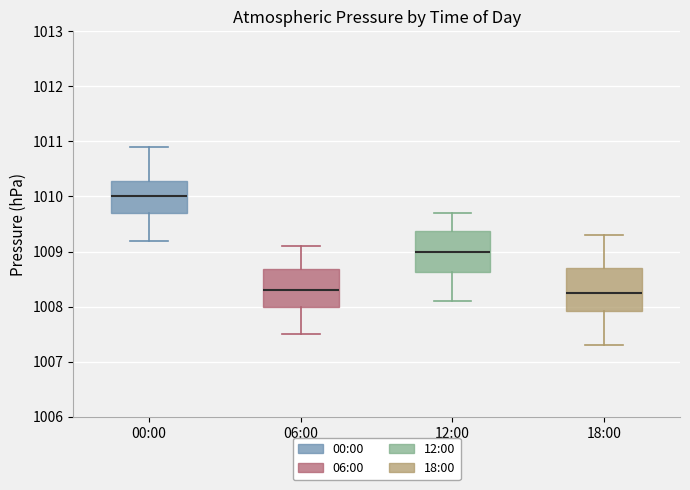

Where is the lower edge of the box for 06:00 on the y-axis? The values are not printed on the chart, so give them approximately, as read against the axis.

1008.0